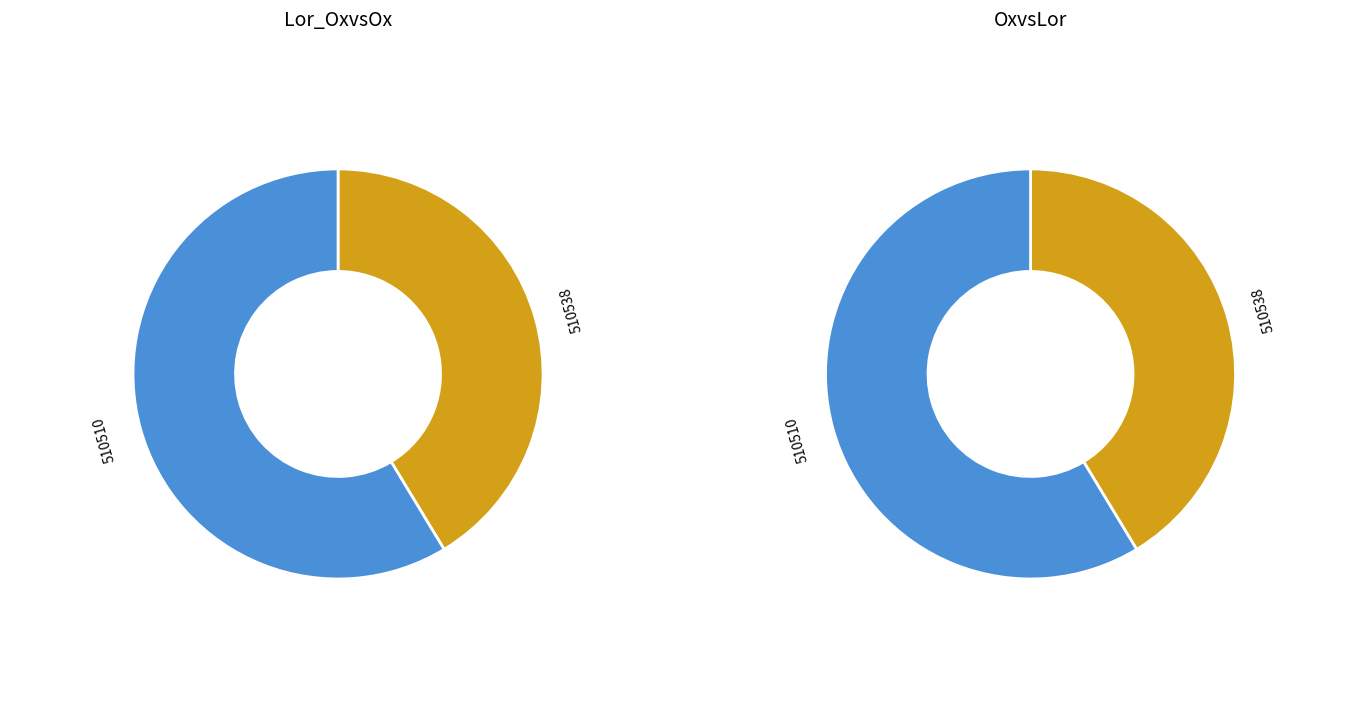

Does 510510 account for over 50% of the chart?

Yes